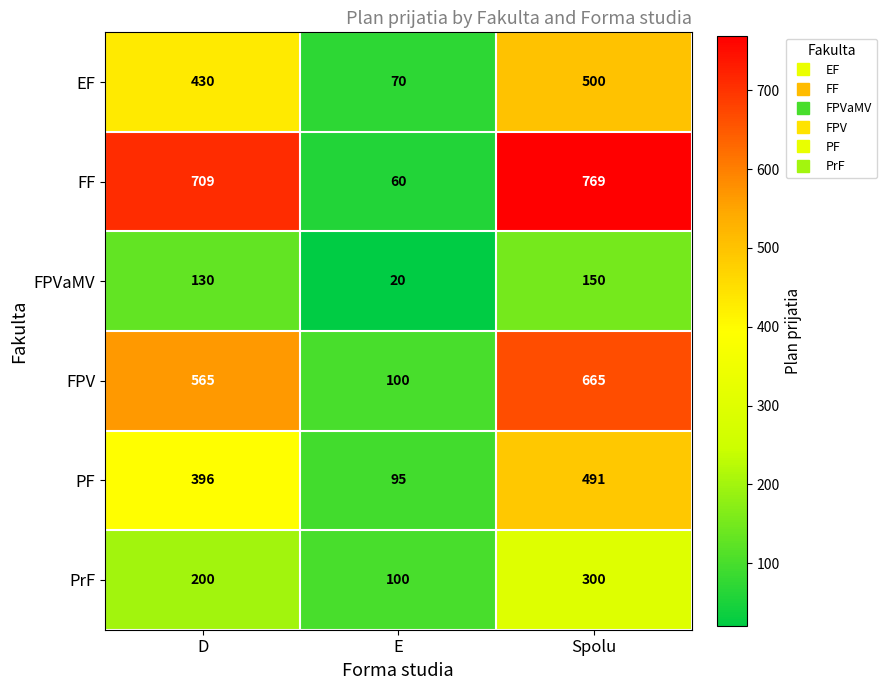

How many categories are shown in the chart?

3